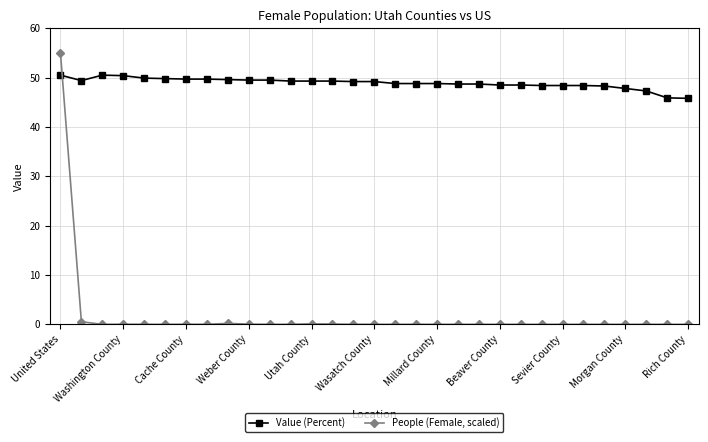

List the series in order of their peak value, lowest first.

Value (Percent), People (Female, scaled)